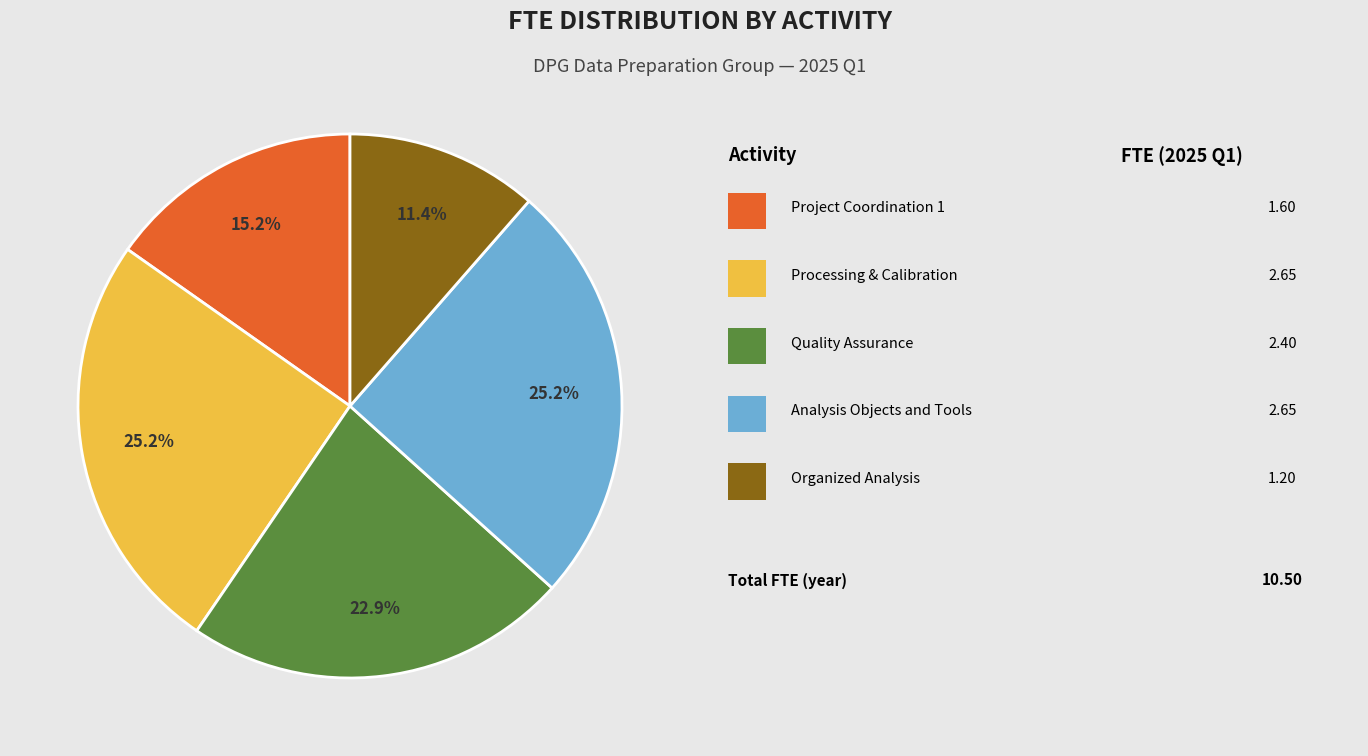

Does any single category account for the majority?

No